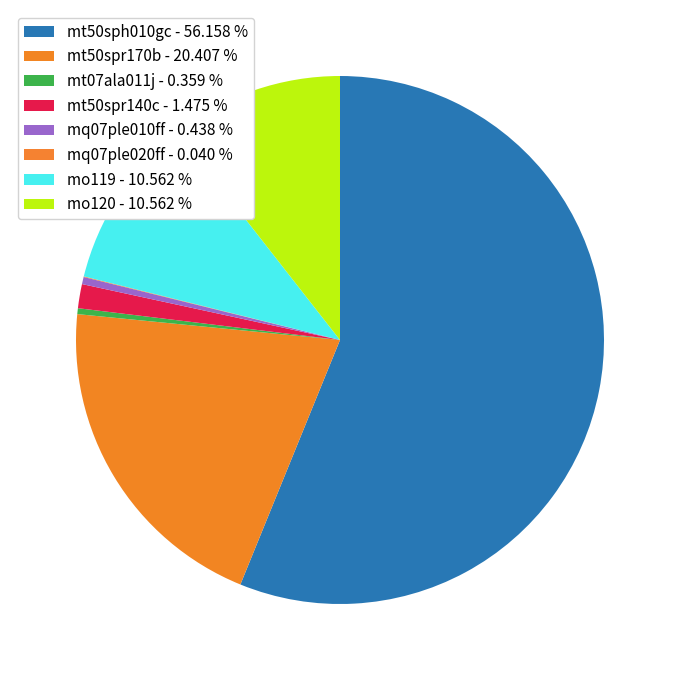

How many slices are in this pie chart?

8